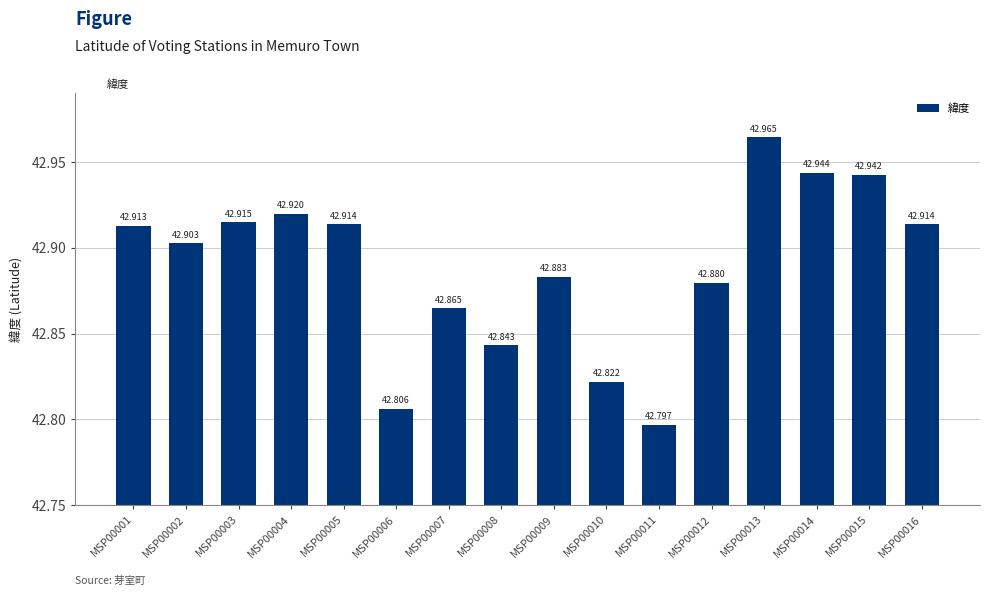

What is the value of the 4th bar from the left?

42.9